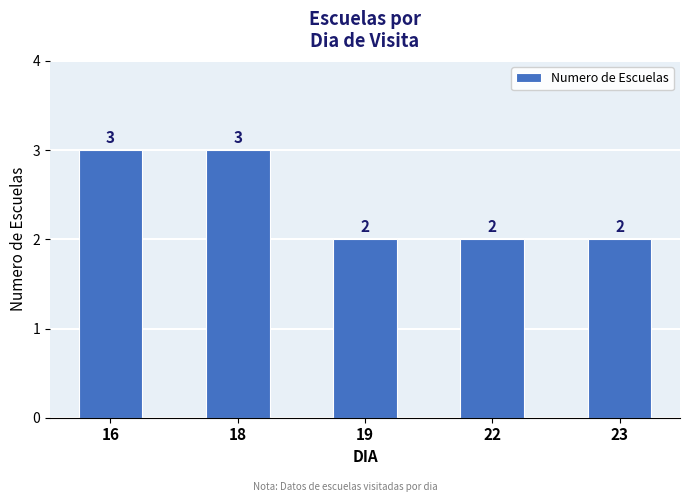

What is the greatest value displayed?

3